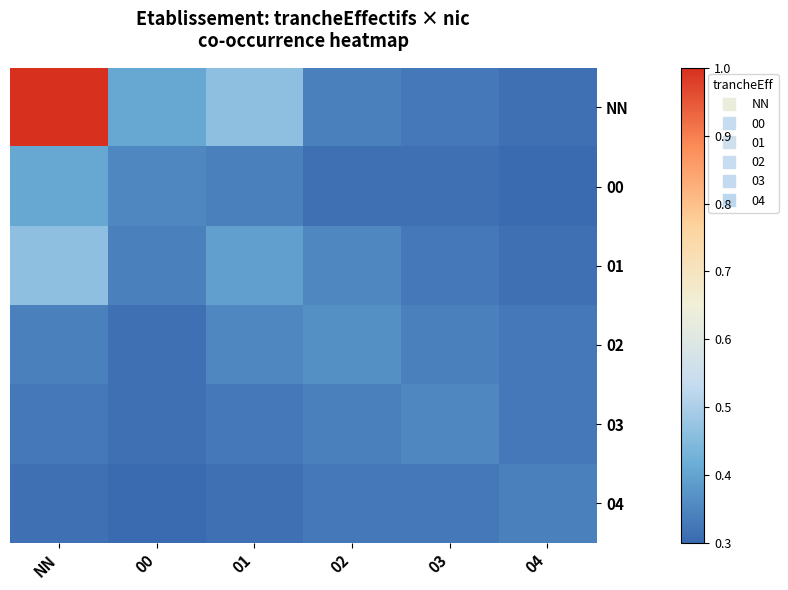

What is the difference between the highest and lowest values at 02?

0.1